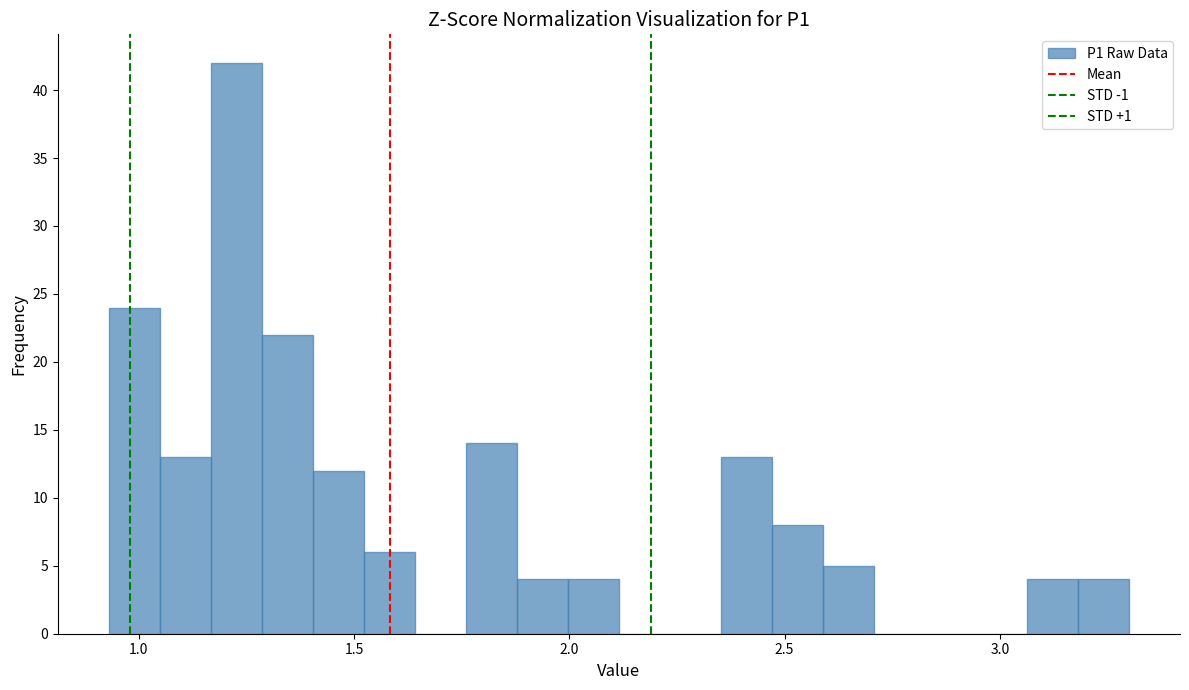

Read against the x-axis, roughly where is the centre of the tallest bar?

1.25